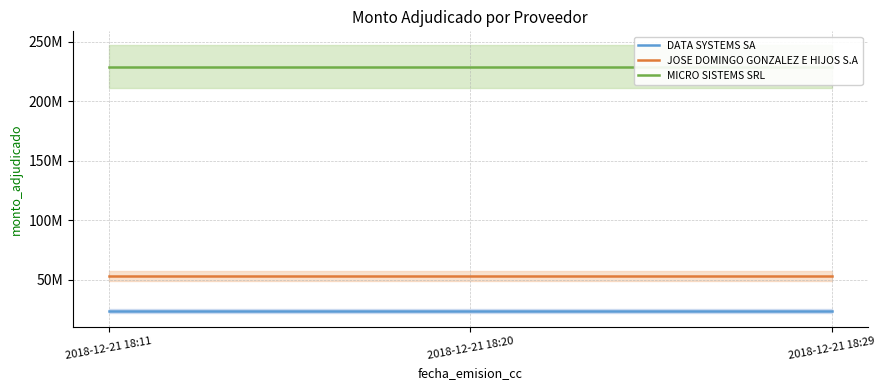

Which series has the largest total across all categories?

MICRO SISTEMS SRL